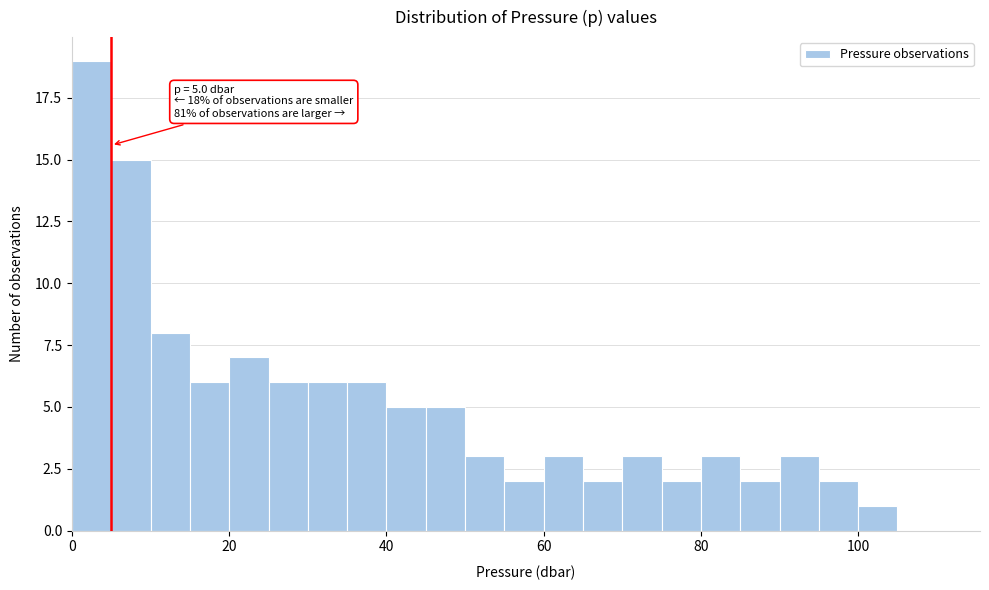

Read against the x-axis, roughly where is the centre of the tallest bar?

2